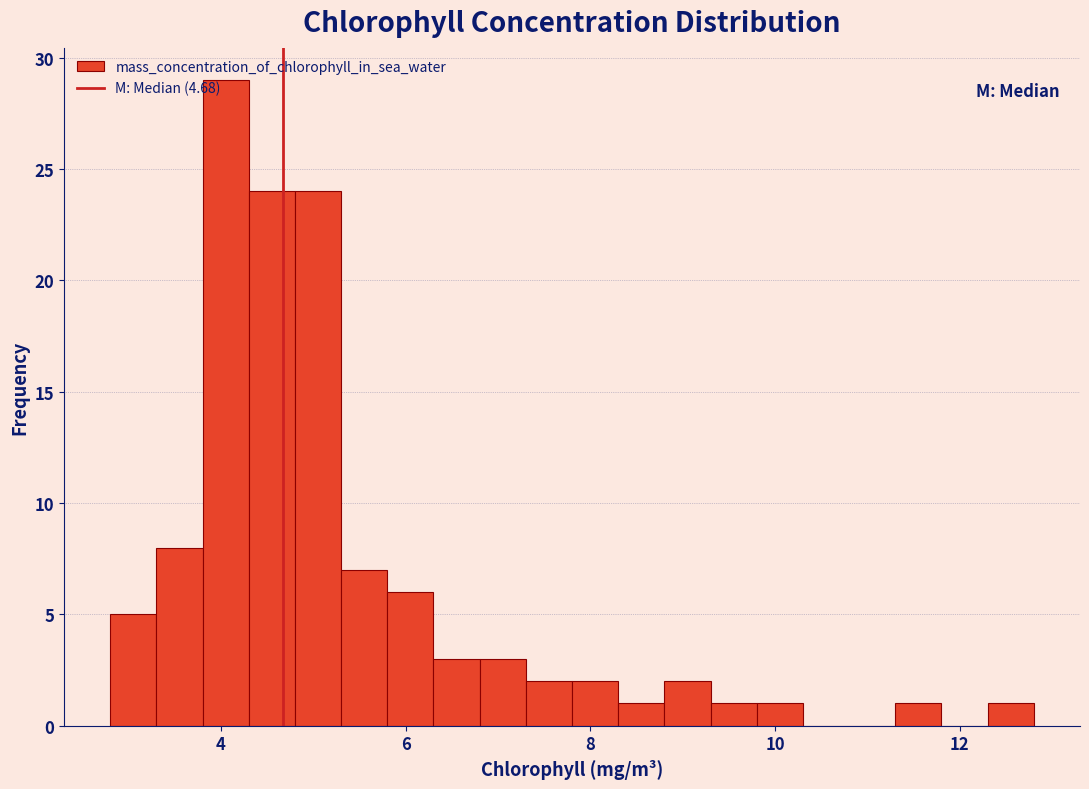

Around what value on the x-axis is the tallest bar? Give the approximate position of its centre, as read against the axis.

4.0